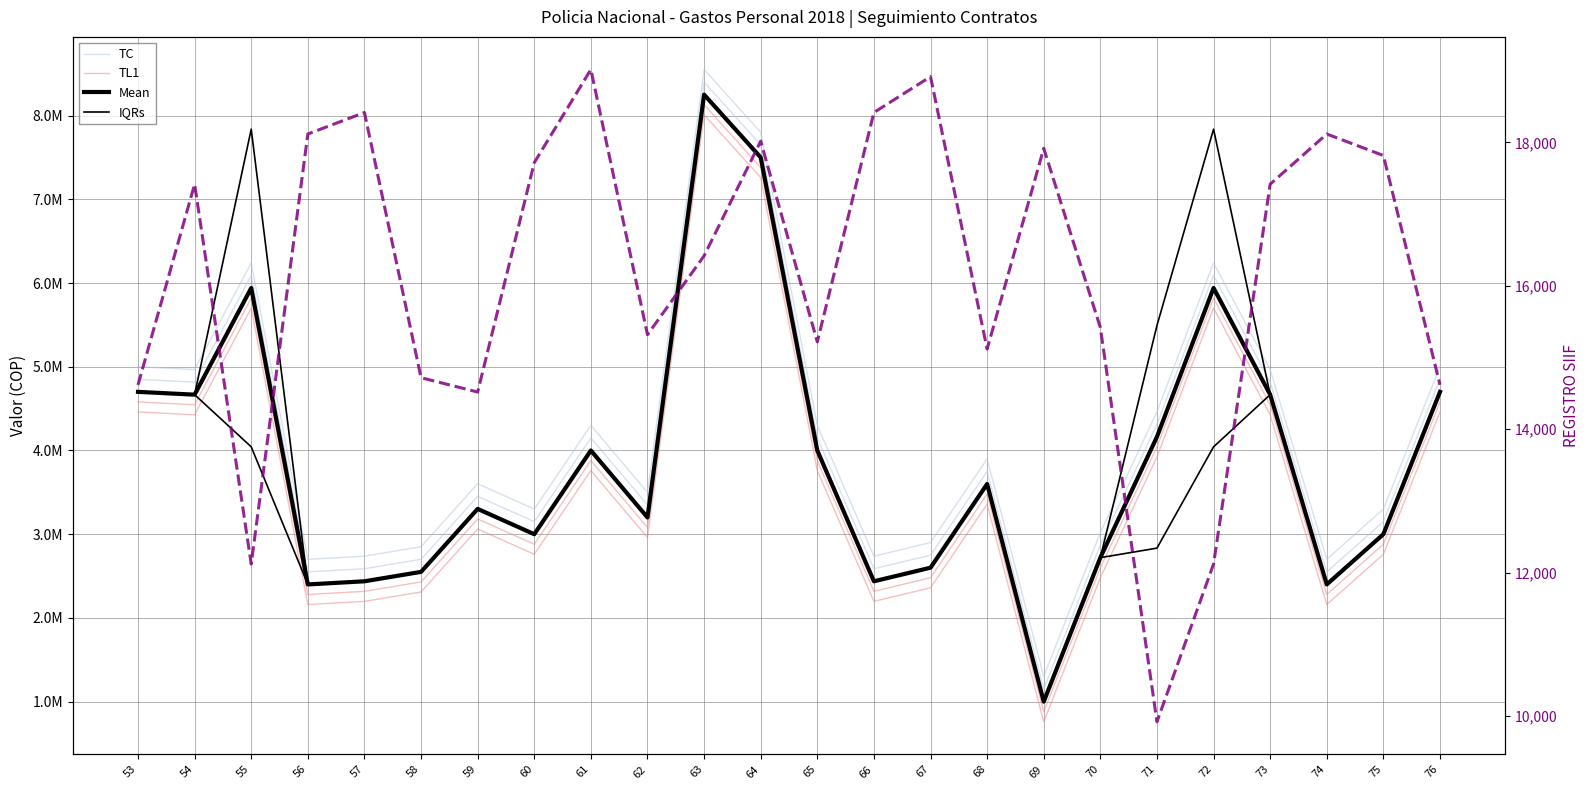

List the series in order of their peak value, highest first.

TC, TL1, Mean, IQRs, REGISTRO SIIF